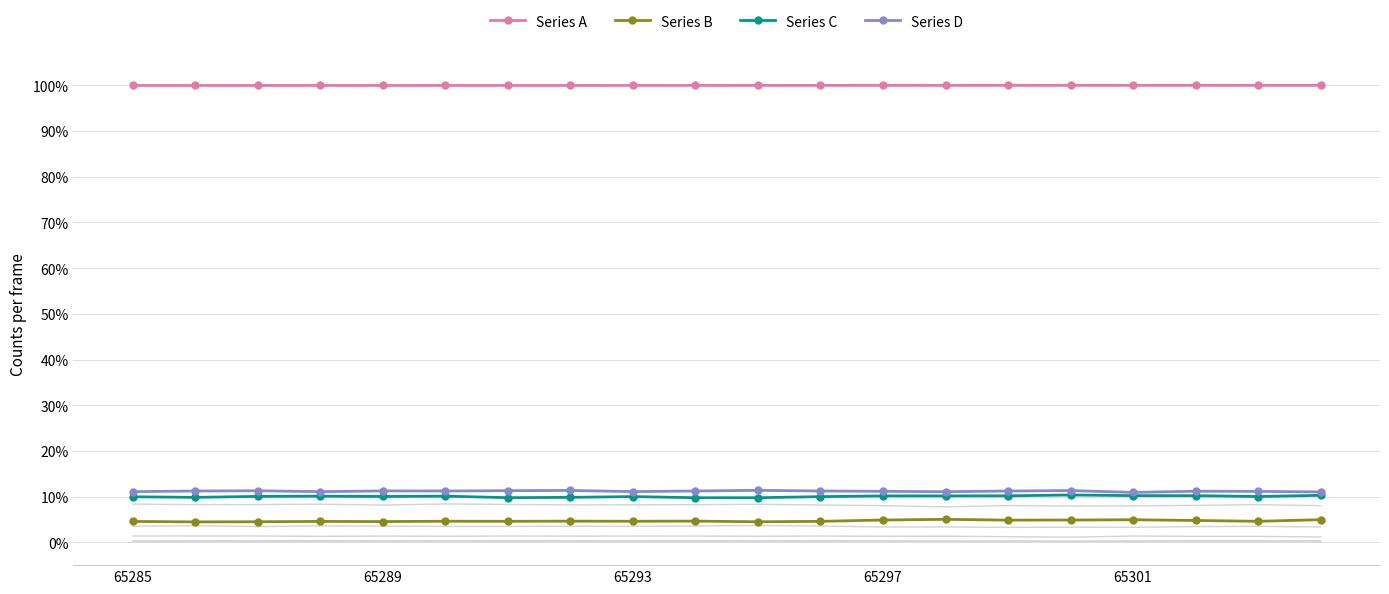

True or false: Series C has more than 1 points higher than both neighbors.

True